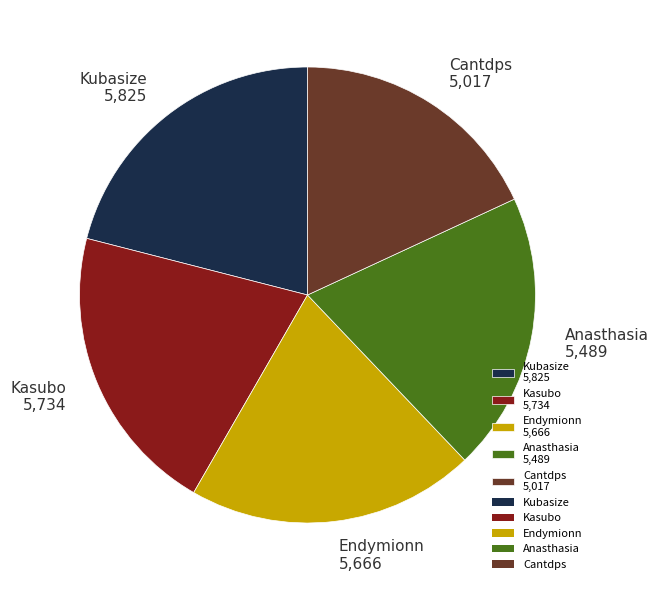

Do Kasubo 5,734 and Endymionn 5,666 together represent more than half of the pie?

No